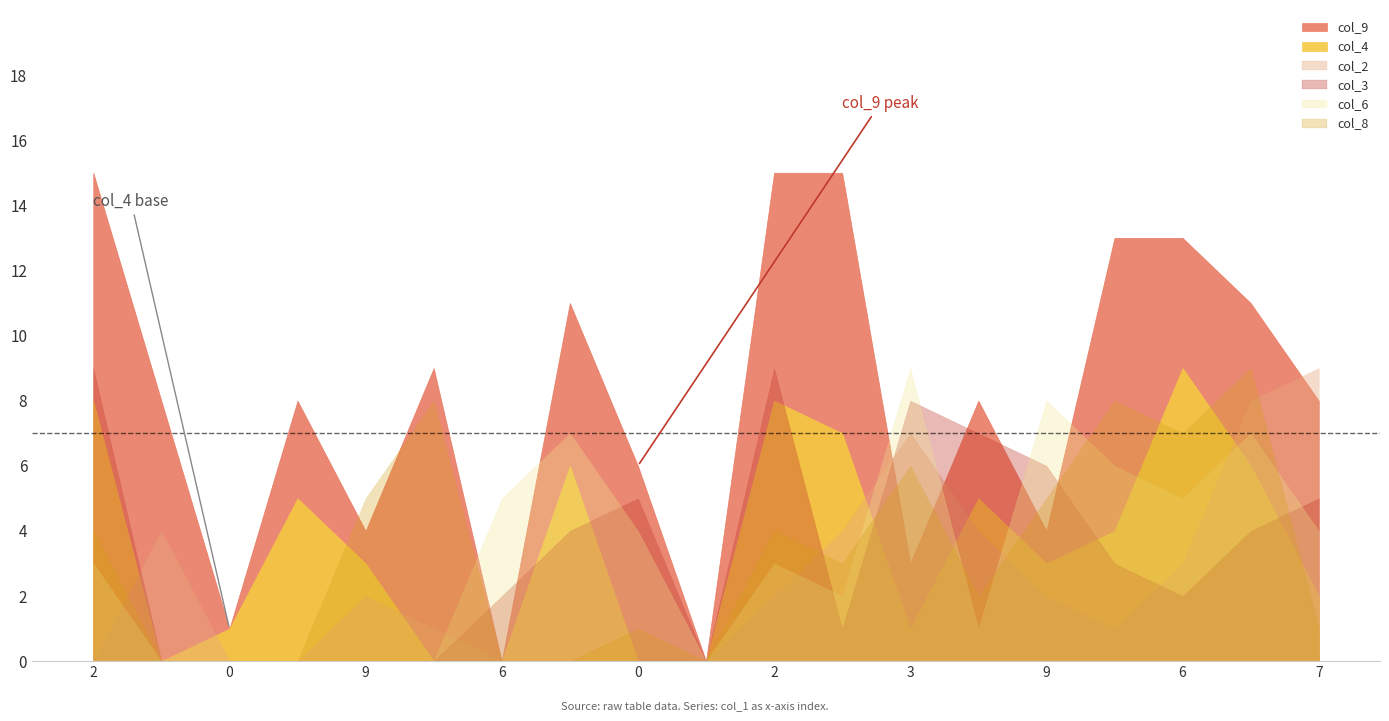

Between 7 and 0, which is larger?

7